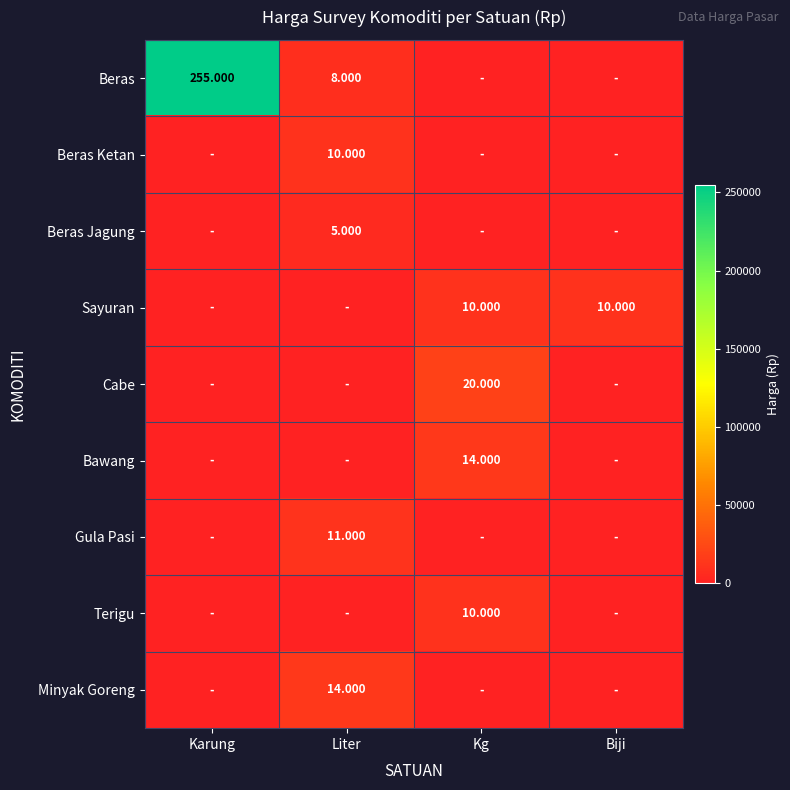

How many data points in Terigu are above 0?

1